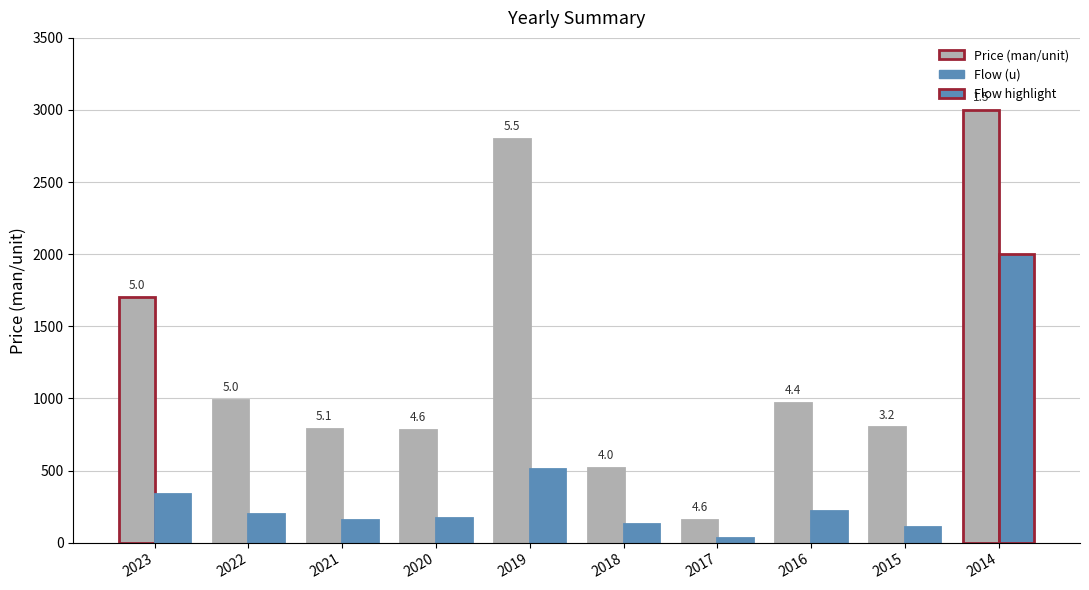

Are the bars grouped side by side (vs. stacked)?

Yes